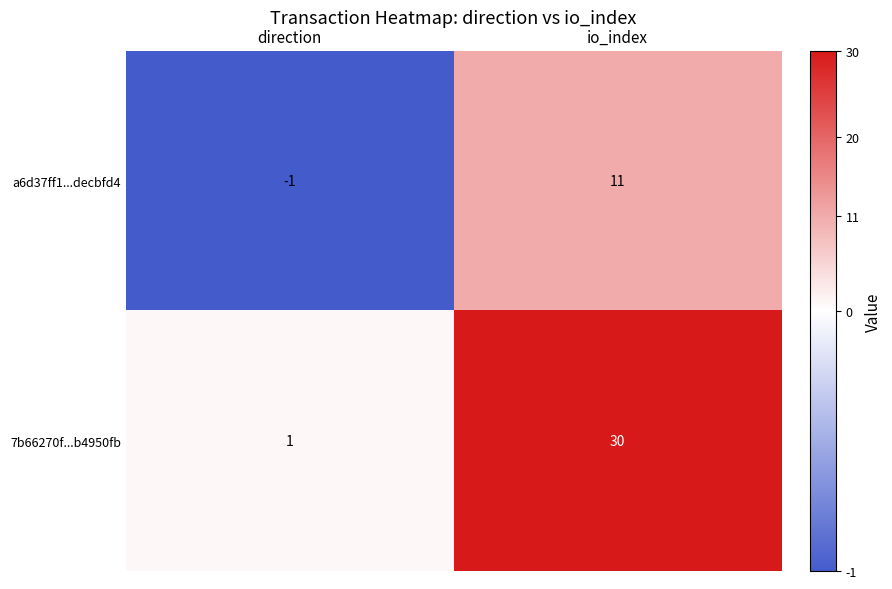

Which category has the highest value across all series?

io_index